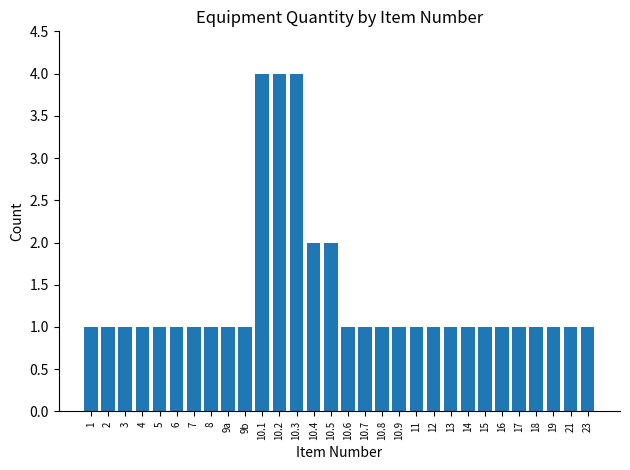

Approximately how many times larger is the value at 15 compared to 16?

1.0